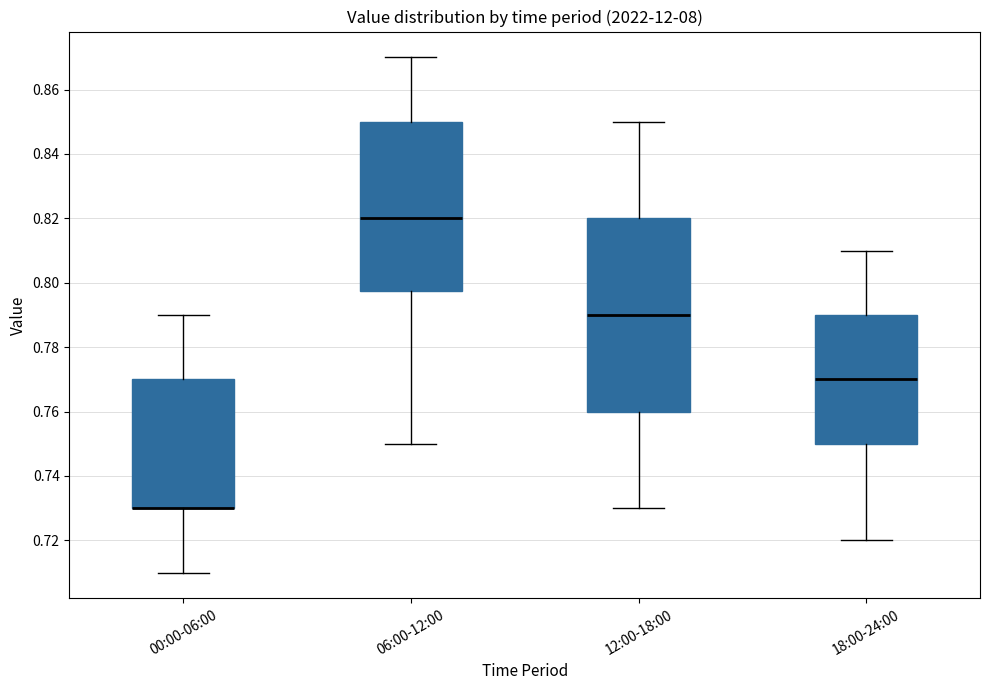

Reading left to right, read every box against the y-axis: the position of its median line, the range the box covers, and the ends of its whiskers. The values are not printed on the chart, so give them approximately, as read against the axis.

00:00-06:00: median 0.730 (drawn on the box's lower edge), box 0.730 to 0.770, whiskers 0.710 to 0.790
06:00-12:00: median 0.820, box 0.798 to 0.850, whiskers 0.750 to 0.870
12:00-18:00: median 0.790, box 0.760 to 0.820, whiskers 0.730 to 0.850
18:00-24:00: median 0.770, box 0.750 to 0.790, whiskers 0.720 to 0.810